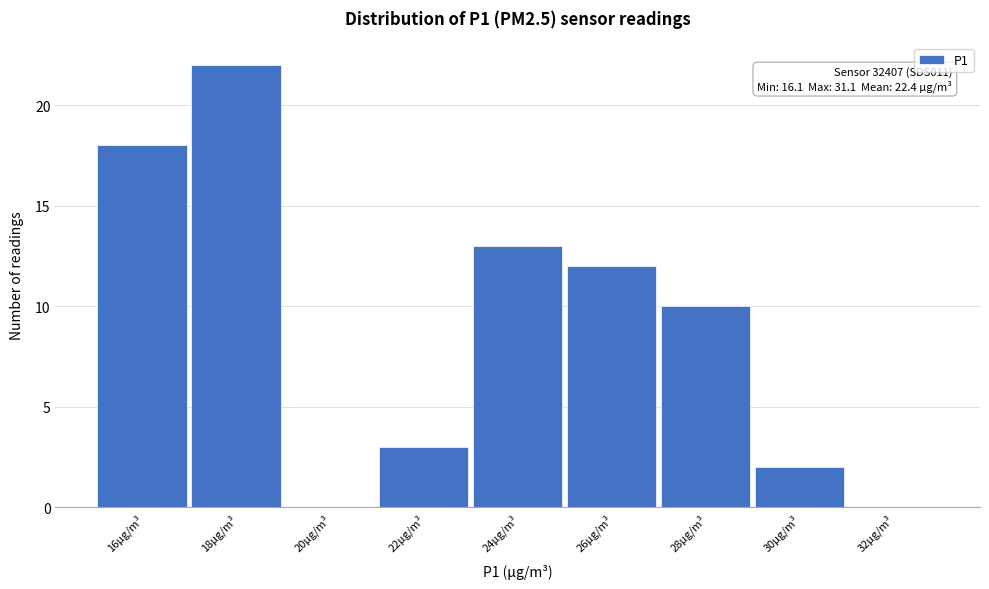

Reading right to left, extract all data points from this chart.

32µg/m³=0	30µg/m³=2	28µg/m³=10	26µg/m³=12	24µg/m³=13	22µg/m³=3	20µg/m³=0	18µg/m³=22	16µg/m³=18